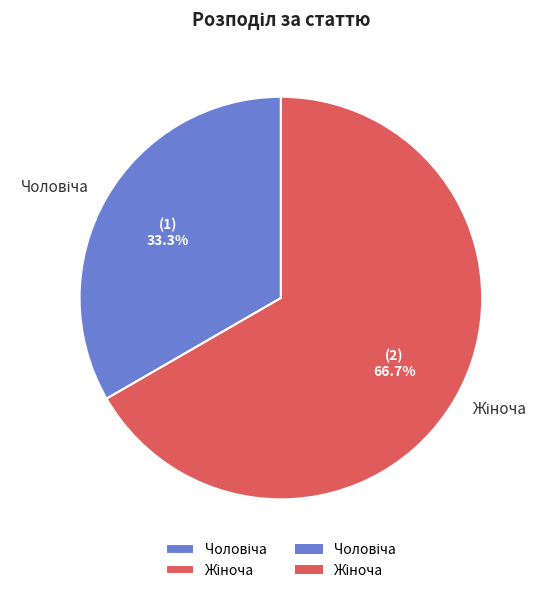

Is there a majority slice in this chart?

Yes